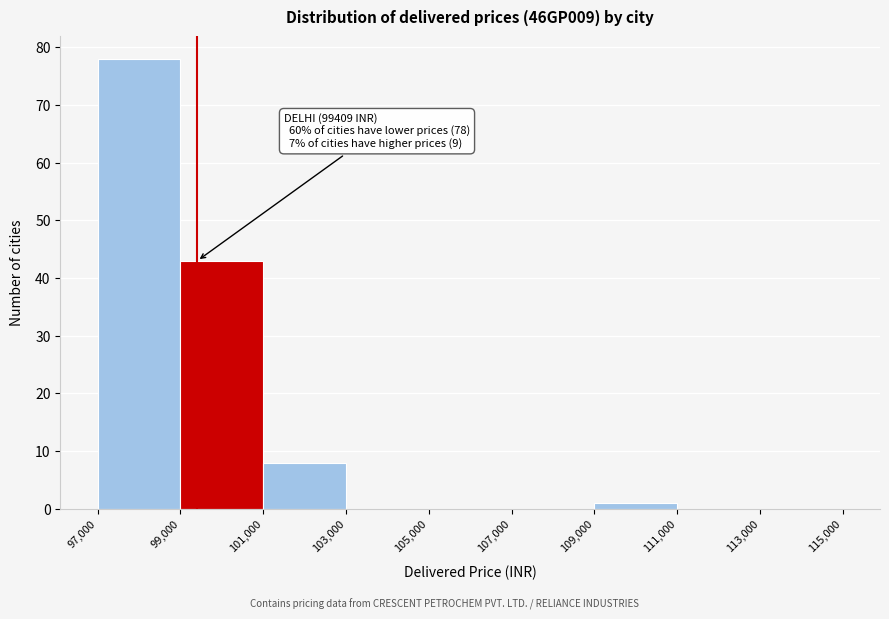

Over which range of the x-axis is the bar tallest?

97,000 to 99,000